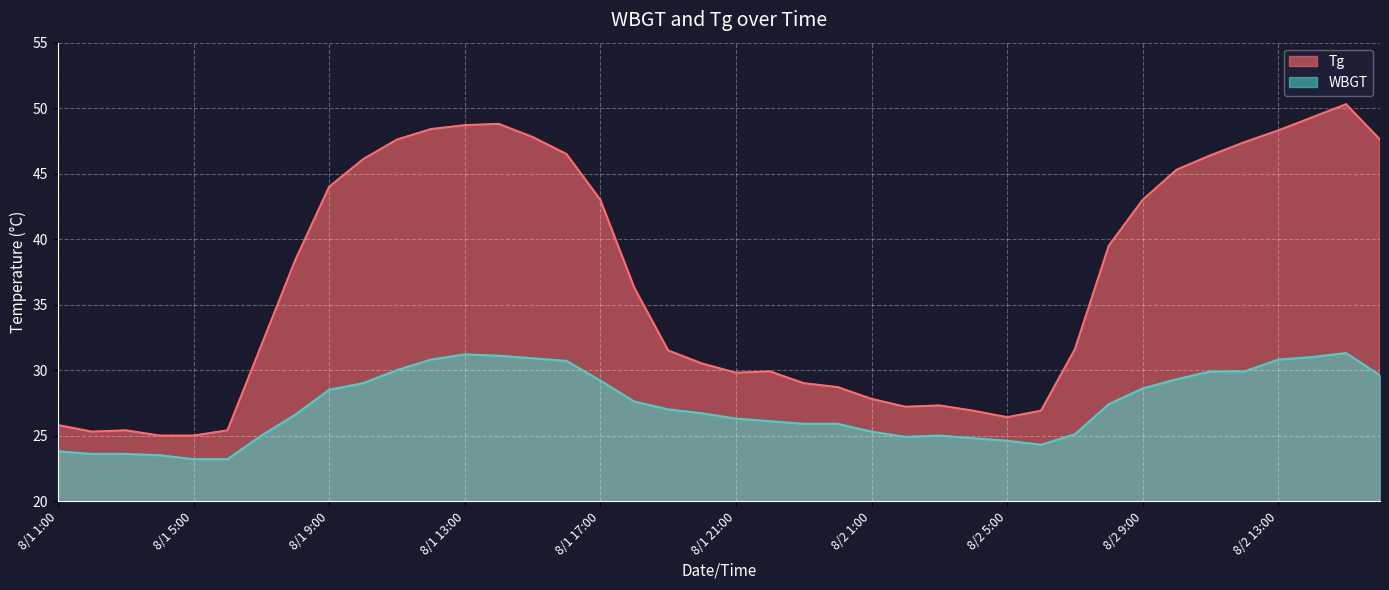

Reading right to left, list all the values displayed in this chart.

Tg: 8/2 16:00=47.6	8/2 15:00=50.3	8/2 14:00=49.3	8/2 13:00=48.3	8/2 12:00=47.4	8/2 11:00=46.4	8/2 10:00=45.3	8/2 9:00=43.0	8/2 8:00=39.5	8/2 7:00=31.6	8/2 6:00=26.9	8/2 5:00=26.4	8/2 4:00=26.9	8/2 3:00=27.3	8/2 2:00=27.2	8/2 1:00=27.8	8/1 24:00=28.7	8/1 23:00=29.0	8/1 22:00=29.9	8/1 21:00=29.8	8/1 20:00=30.5	8/1 19:00=31.5	8/1 18:00=36.3	8/1 17:00=43.0	8/1 16:00=46.5	8/1 15:00=47.8	8/1 14:00=48.8	8/1 13:00=48.7	8/1 12:00=48.4	8/1 11:00=47.6	8/1 10:00=46.1	8/1 9:00=44.0	8/1 8:00=38.4	8/1 7:00=31.9	8/1 6:00=25.4	8/1 5:00=25.0	8/1 4:00=25.0	8/1 3:00=25.4	8/1 2:00=25.3	8/1 1:00=25.8
WBGT: 8/2 16:00=29.6	8/2 15:00=31.3	8/2 14:00=31.0	8/2 13:00=30.8	8/2 12:00=29.9	8/2 11:00=29.9	8/2 10:00=29.3	8/2 9:00=28.6	8/2 8:00=27.4	8/2 7:00=25.1	8/2 6:00=24.3	8/2 5:00=24.6	8/2 4:00=24.8	8/2 3:00=25.0	8/2 2:00=24.9	8/2 1:00=25.3	8/1 24:00=25.9	8/1 23:00=25.9	8/1 22:00=26.1	8/1 21:00=26.3	8/1 20:00=26.7	8/1 19:00=27.0	8/1 18:00=27.6	8/1 17:00=29.2	8/1 16:00=30.7	8/1 15:00=30.9	8/1 14:00=31.1	8/1 13:00=31.2	8/1 12:00=30.8	8/1 11:00=30.0	8/1 10:00=29.0	8/1 9:00=28.5	8/1 8:00=26.6	8/1 7:00=25.0	8/1 6:00=23.2	8/1 5:00=23.2	8/1 4:00=23.5	8/1 3:00=23.6	8/1 2:00=23.6	8/1 1:00=23.8